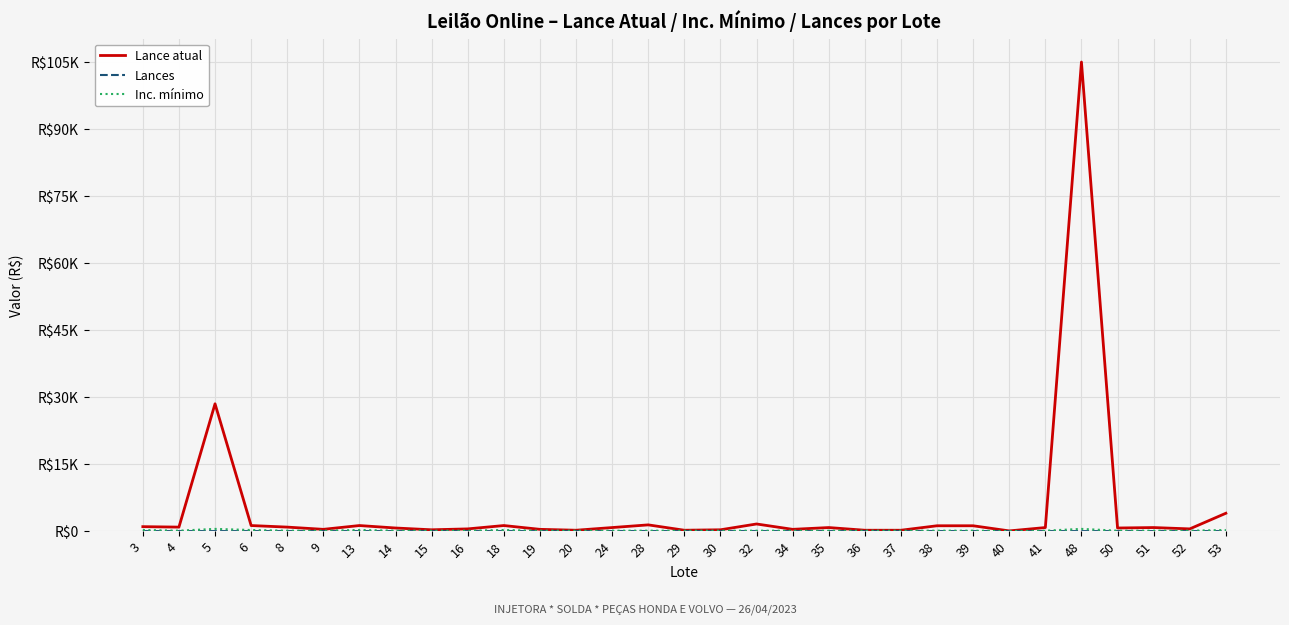

Reading left to right, transcribe all the data shown in this chart.

Lance atual: 1000	900	28500	1250	900	400	1250	700	300	500	1250	400	200	800	1400	200	300	1600	400	800	200	200	1200	1200	50	800	105000	700	800	500	4000
Lances: 0	0	0	0	0	0	0	0	0	0	0	0	0	1	1	0	2	0	0	0	2	0	0	0	0	0	0	0	0	0	1
Inc. mínimo: 250	100	500	250	100	100	250	100	100	100	250	100	100	100	100	100	100	100	100	100	100	100	100	100	25	100	500	100	100	100	250